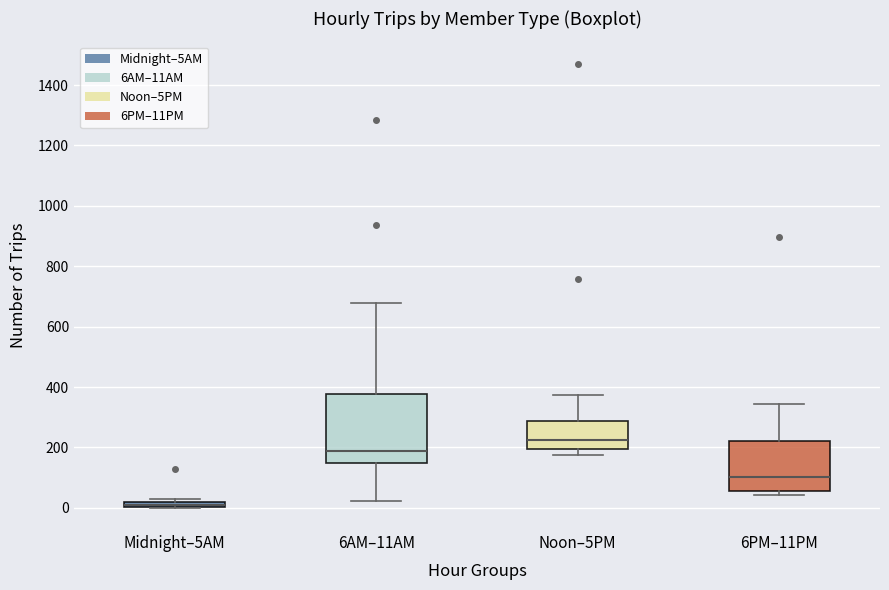

Where does the upper whisker of the box for 6AM–11AM end on the y-axis? The values are not printed on the chart, so give them approximately, as read against the axis.

680